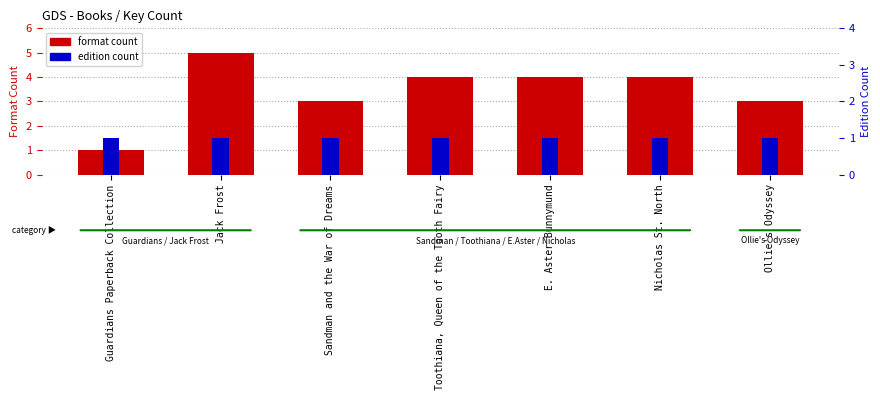

At which category is the sum across all series the highest?

Jack Frost